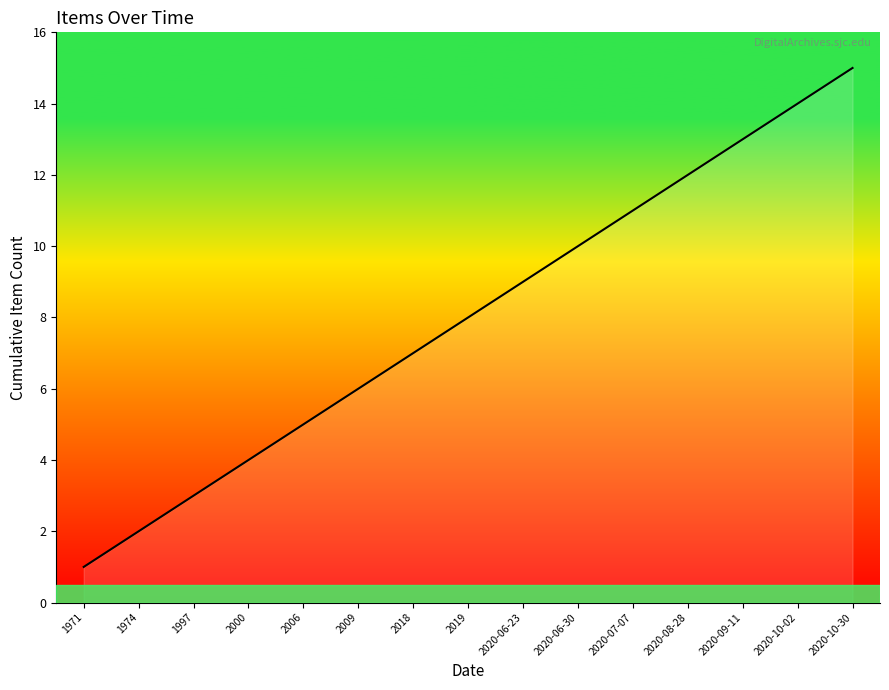

True or false: the data shows 13 at 2020-09-11.

True